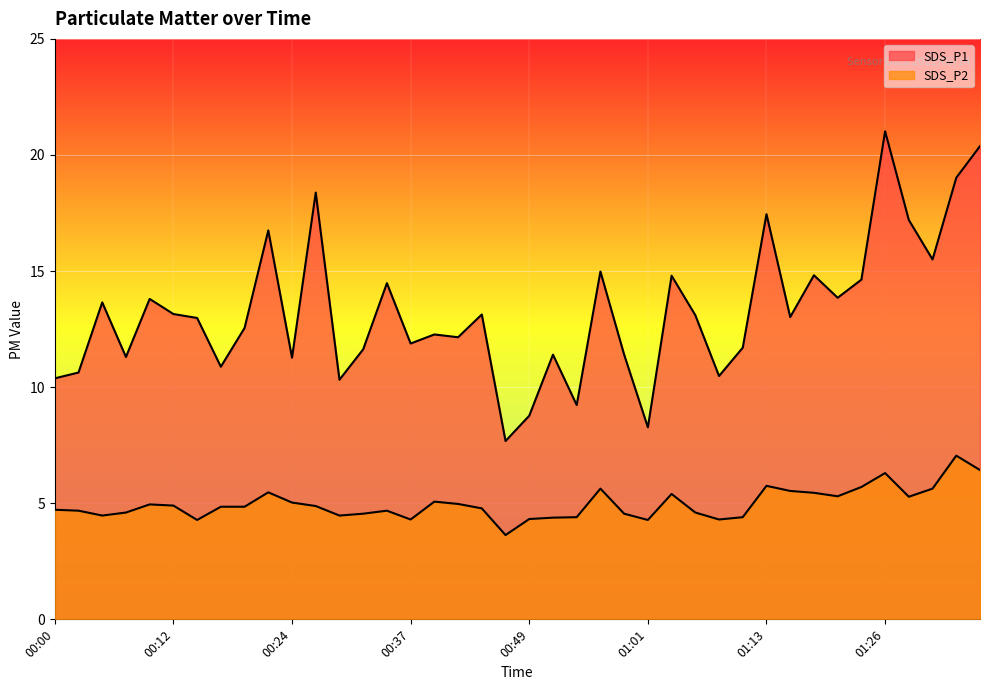

What is the approximate value of SDS_P1 at 01:06?

13.1